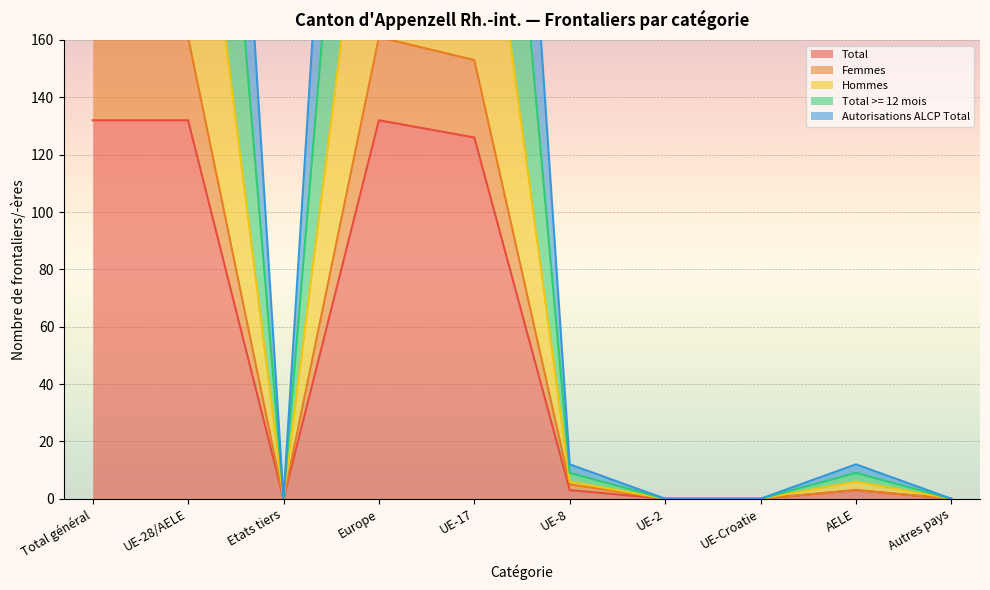

True or false: Total has a value of -54 at UE-Croatie.

False